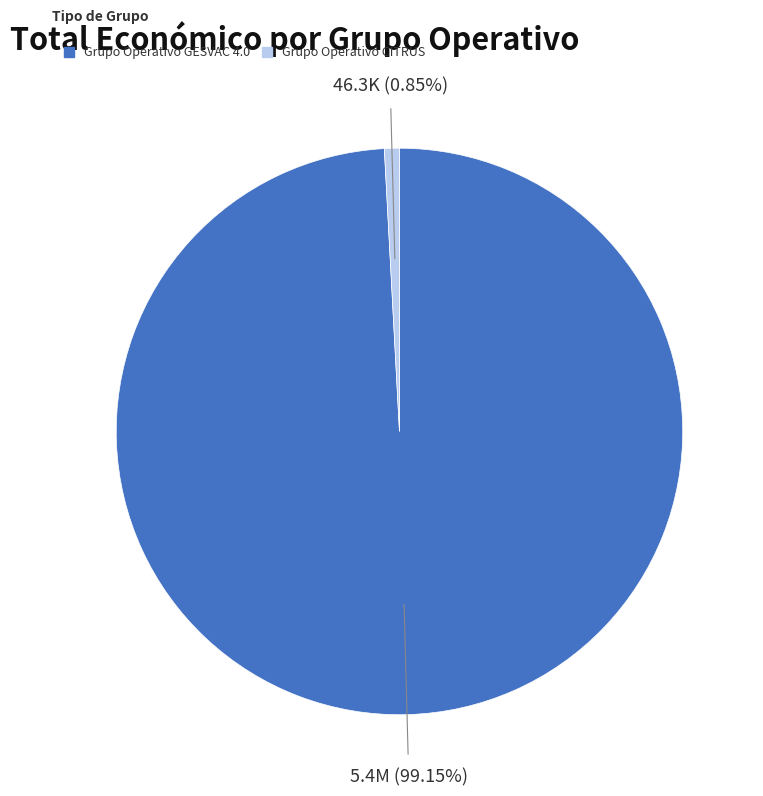

Approximately how many times larger is the value at Grupo Operativo GESVAC 4.0 compared to Grupo Operativo CITRUS?

116.4